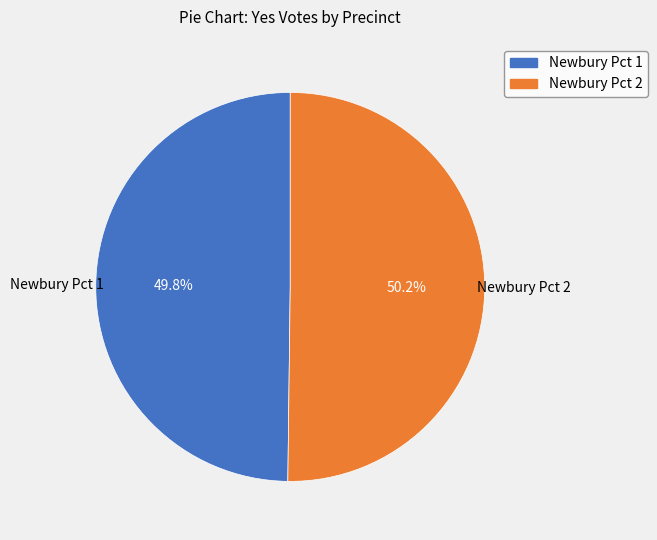

Does any single category account for the majority?

Yes